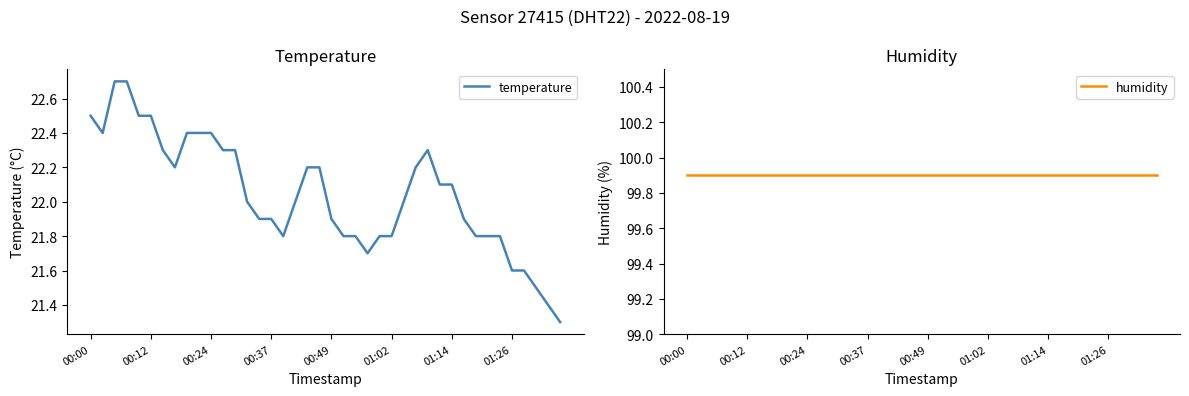

True or false: temperature and humidity cross at least once.

False